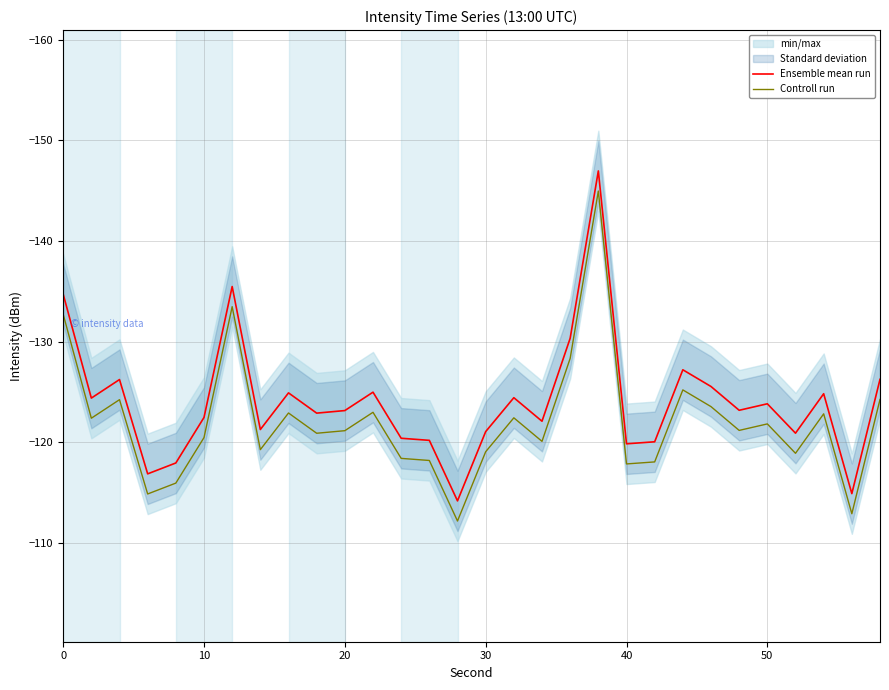

Reading right to left, transcribe all the data shown in this chart.

Ensemble mean run: -126.2	-114.9	-124.8	-120.9	-123.8	-123.2	-125.5	-127.2	-120.0	-119.8	-147.0	-130.3	-122.1	-124.4	-121.0	-114.2	-120.2	-120.4	-125.0	-123.1	-122.9	-124.9	-121.3	-135.5	-122.5	-117.9	-116.8	-126.2	-124.4	-134.7
Controll run: -124.2	-112.9	-122.8	-118.9	-121.8	-121.2	-123.5	-125.2	-118.0	-117.8	-145.0	-128.3	-120.1	-122.4	-119.0	-112.2	-118.2	-118.4	-123.0	-121.1	-120.9	-122.9	-119.3	-133.5	-120.5	-115.9	-114.8	-124.2	-122.4	-132.7